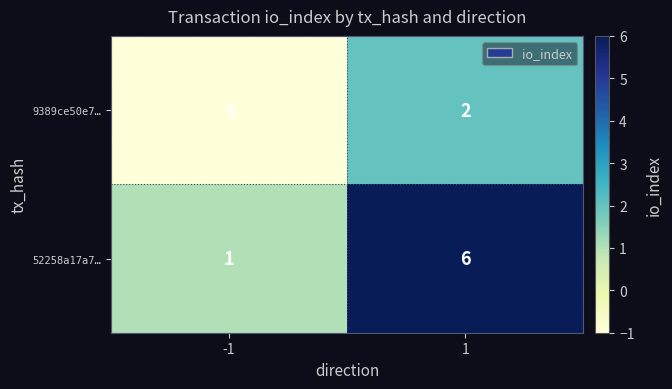

What is the sum of the 52258a17a7… values at 1 and -1?

7